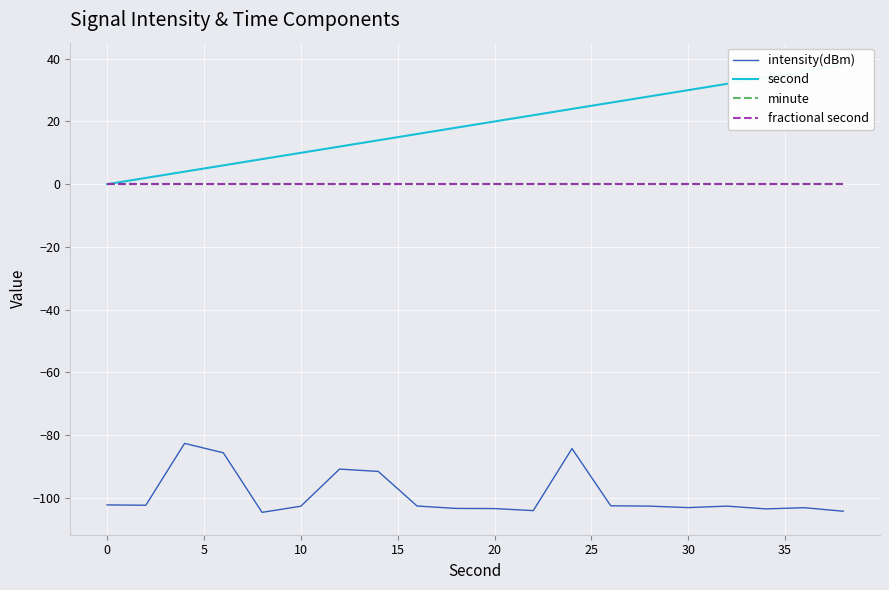

Which series has the widest spread of values?

second